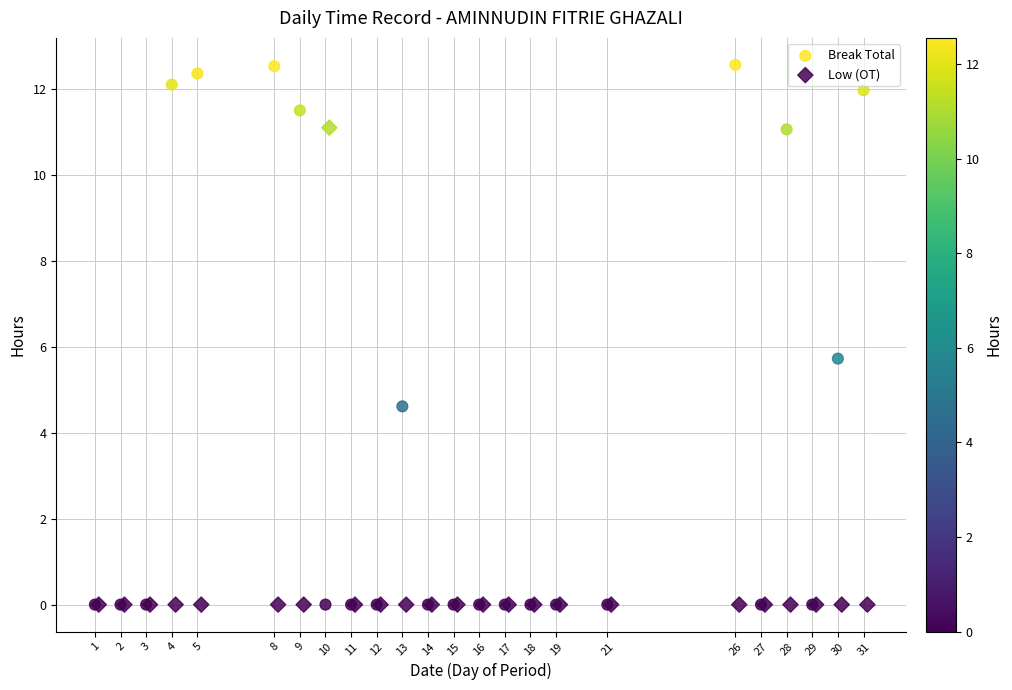

Which series has the largest Y range (max minus min)?

Break Total